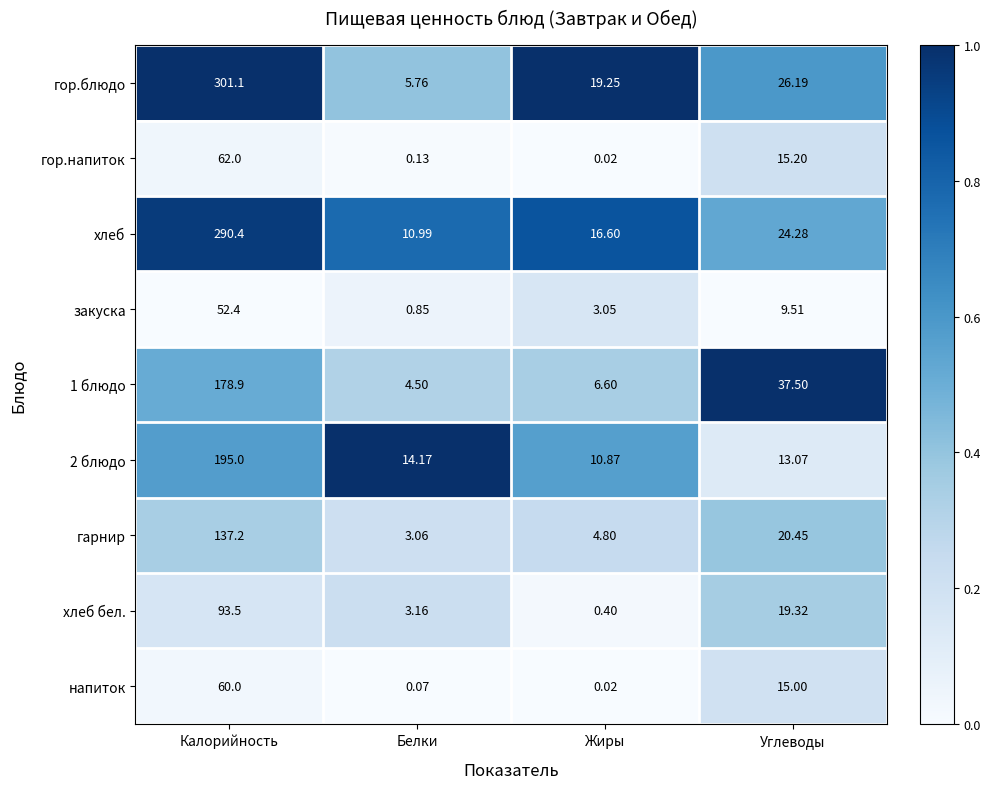

Where does the гор.блюдо series first go above 26?

Калорийность